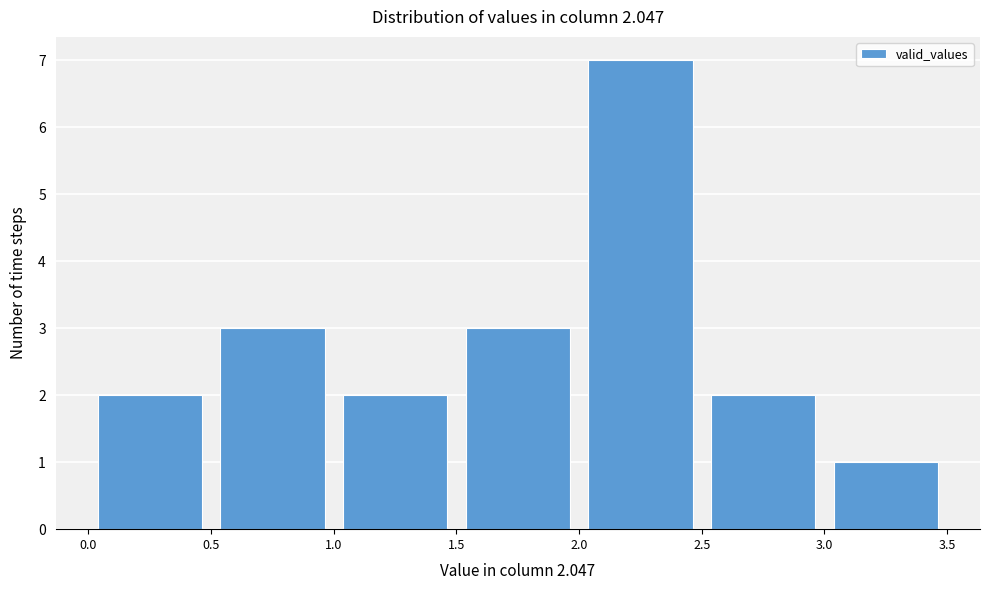

Over which range of the x-axis is the bar tallest?

2.0 to 2.5